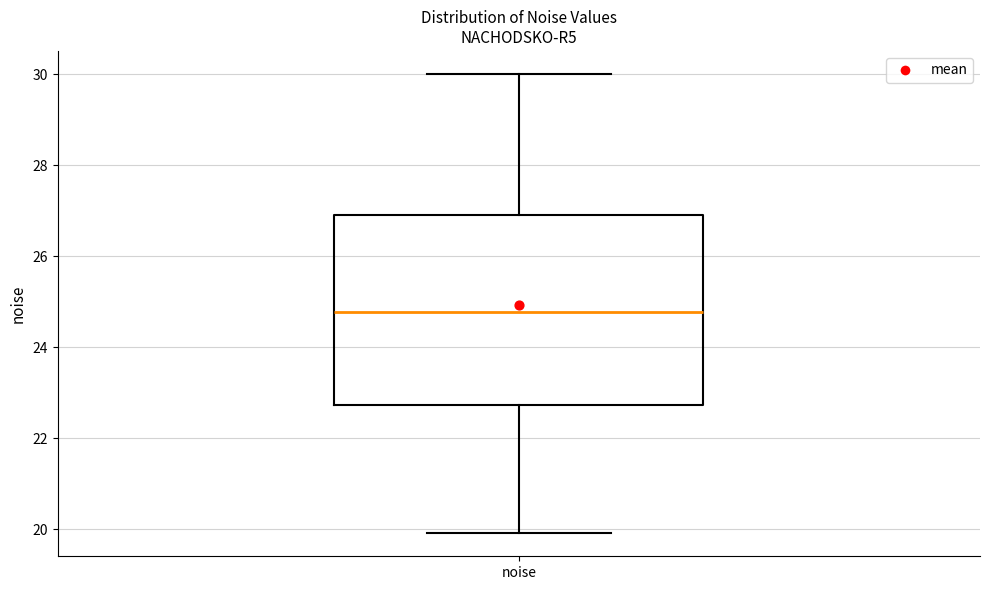

Transcribe this box plot: give where the median line is, the range the box spans, and where the two whiskers end, as read against the y-axis. The values are not printed on the chart, so give them approximately, as read against the axis.

median 24.8, box 22.8 to 26.8, whiskers 20.0 to 30.0